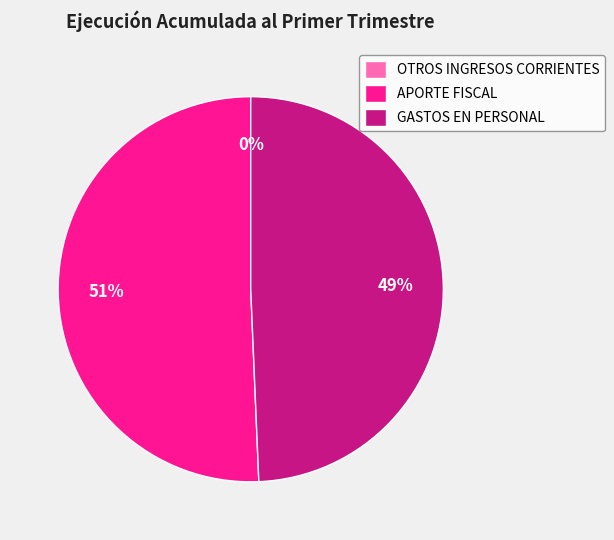

To the nearest percent, what is the average slice percentage?

33%